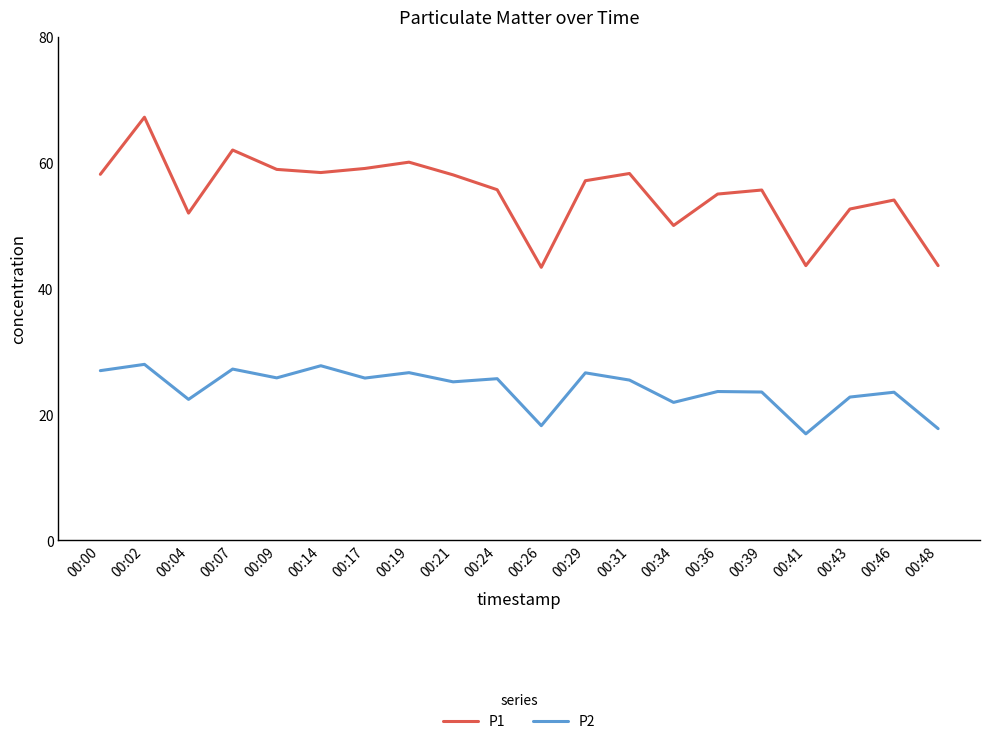

What is the minimum value for P2?

16.9